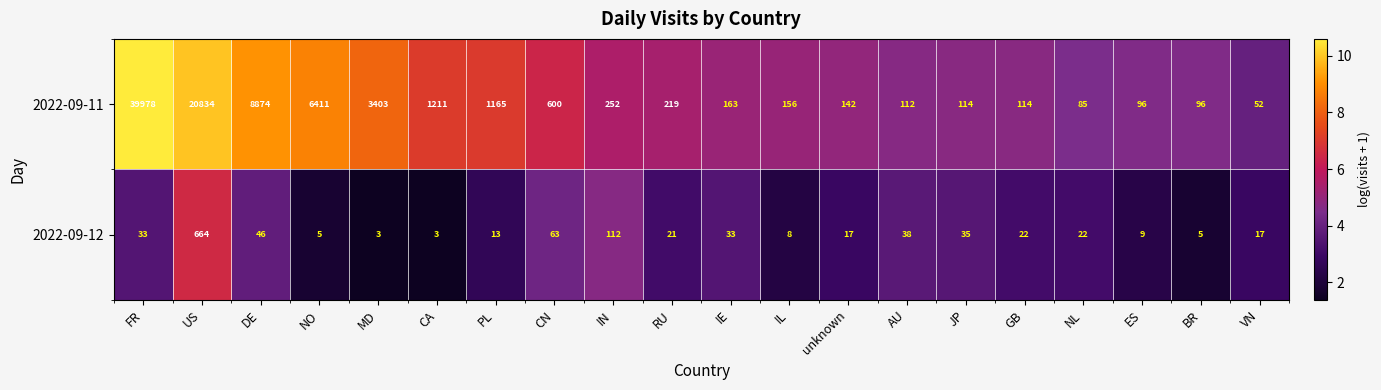

How many distinct data groups are displayed?

2